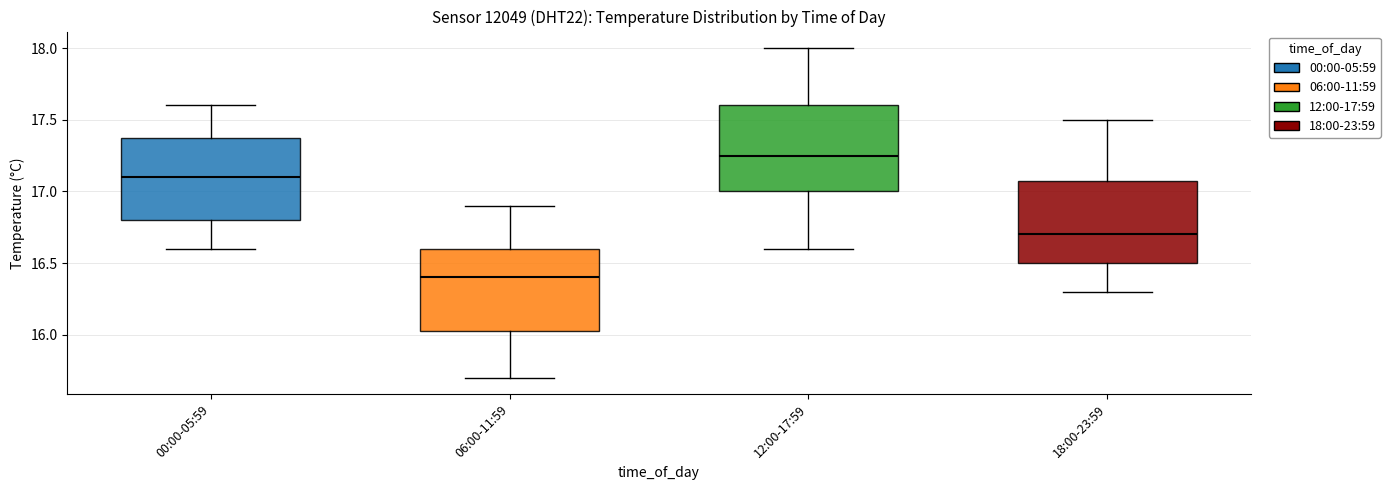

Reading left to right, transcribe this box plot: for each box, give where its median line is, the range the box spans, and where its two whiskers end, as read against the y-axis. The values are not printed on the chart, so give them approximately, as read against the axis.

00:00-05:59: median 17.10, box 16.80 to 17.40, whiskers 16.60 to 17.60
06:00-11:59: median 16.40, box 16.05 to 16.60, whiskers 15.70 to 16.90
12:00-17:59: median 17.25, box 17.00 to 17.60, whiskers 16.60 to 18.00
18:00-23:59: median 16.70, box 16.50 to 17.10, whiskers 16.30 to 17.50